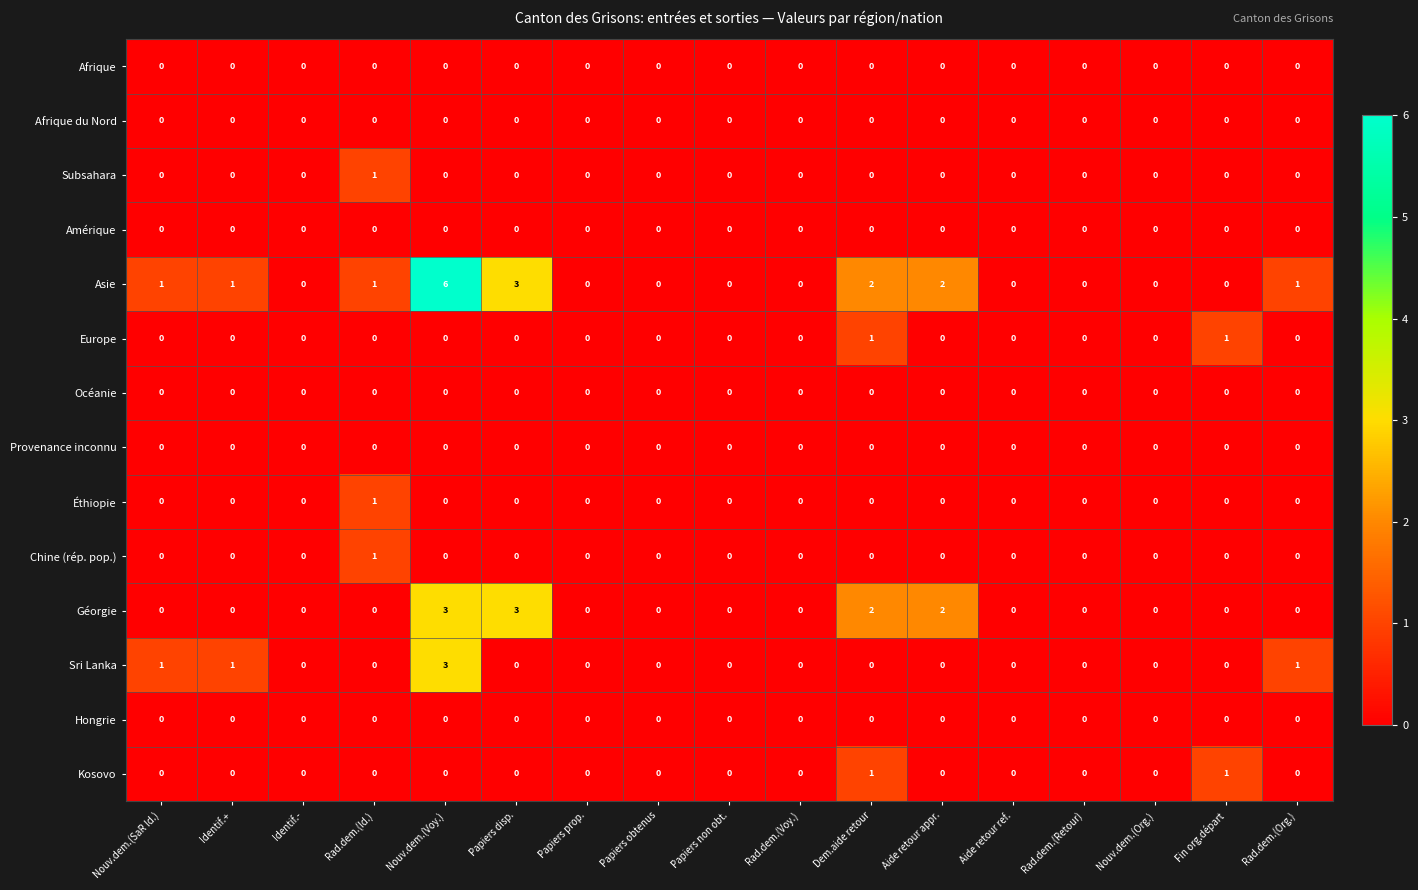

Which series has the largest total across all categories?

Asie